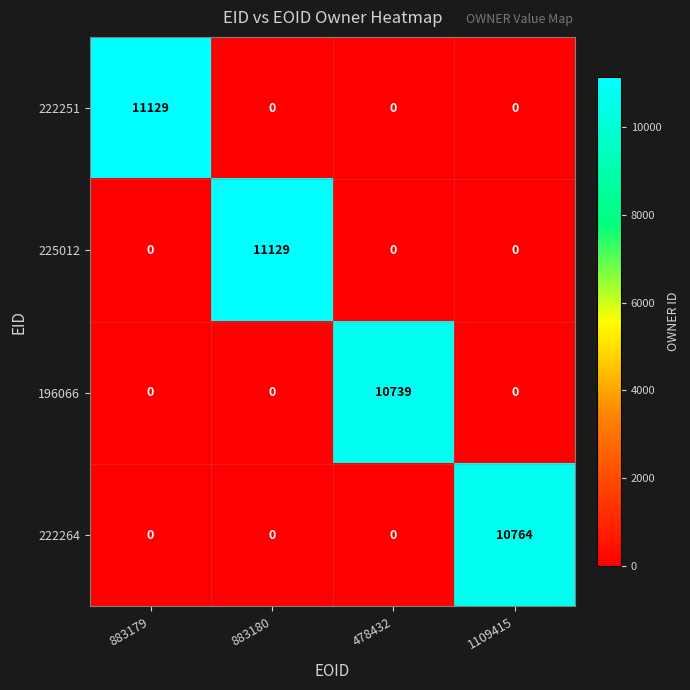

Count the 196066 values in the range 0 to 10739.

4